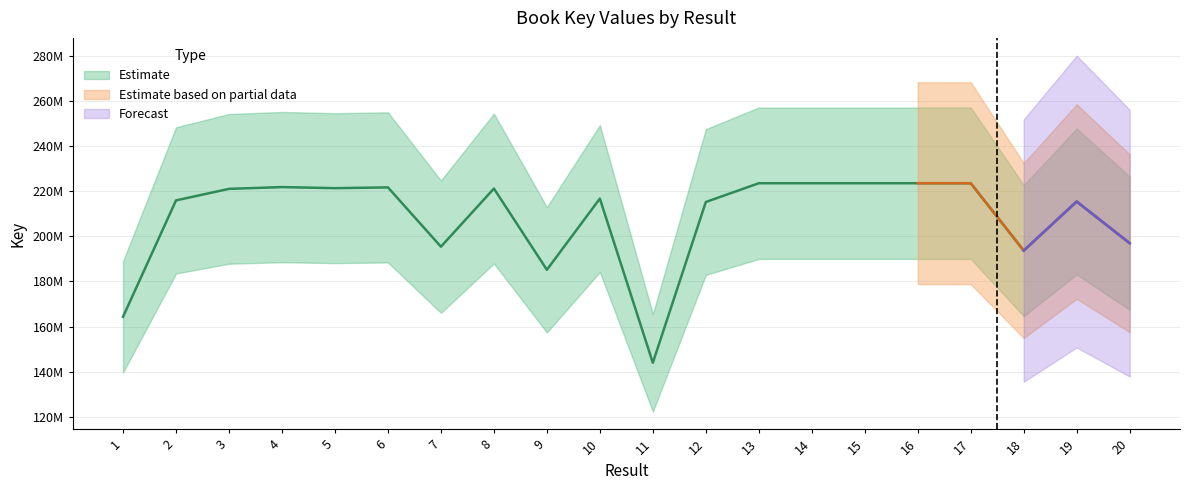

At which category does the chart reach its peak across all series?

17